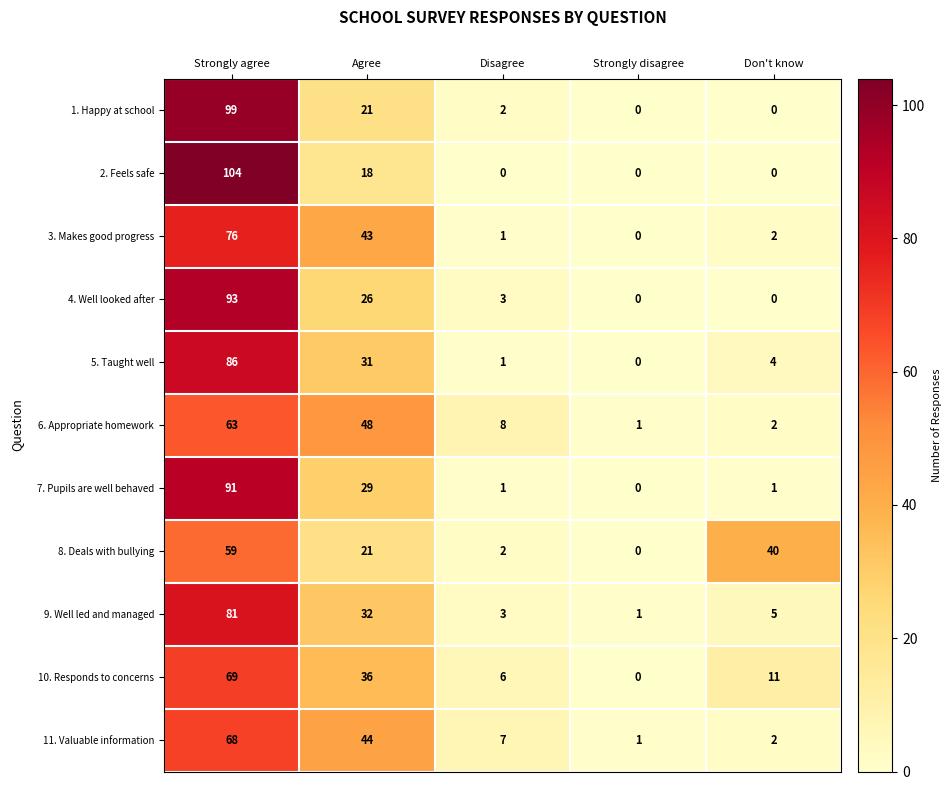

Is it true that 10. Responds to concerns equals 11 at Don't know?

True